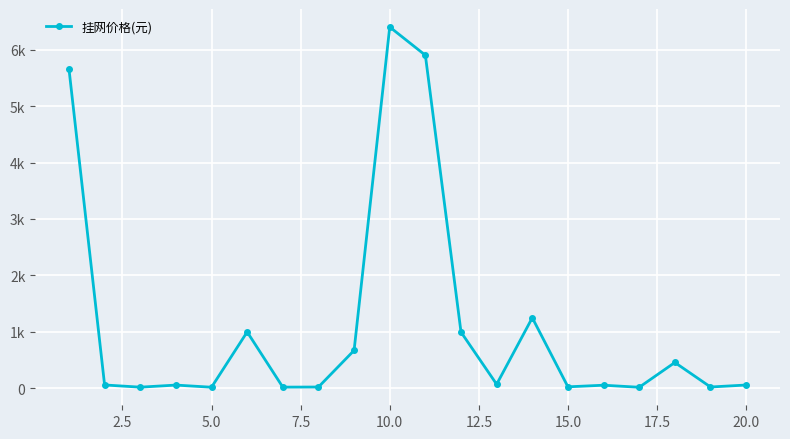

Is this an area chart (filled region under the line)?

No